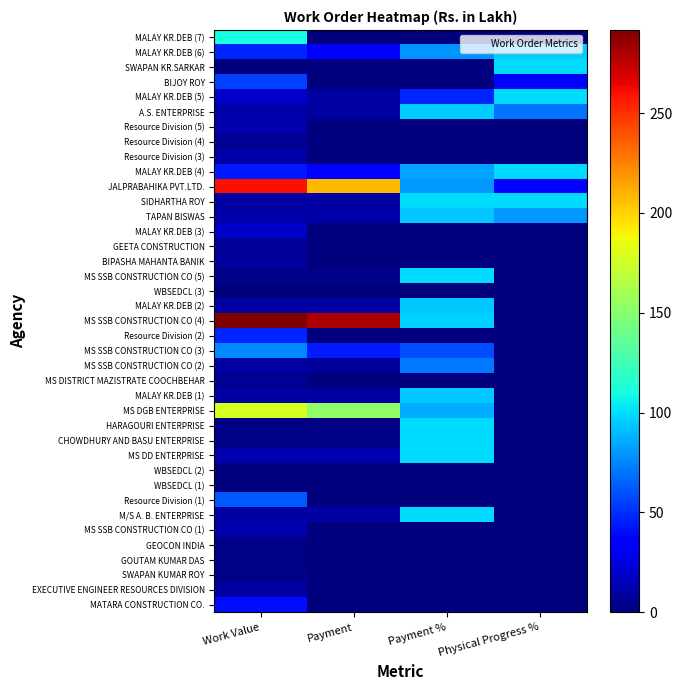

Which label corresponds to the smallest value in the chart?

Payment